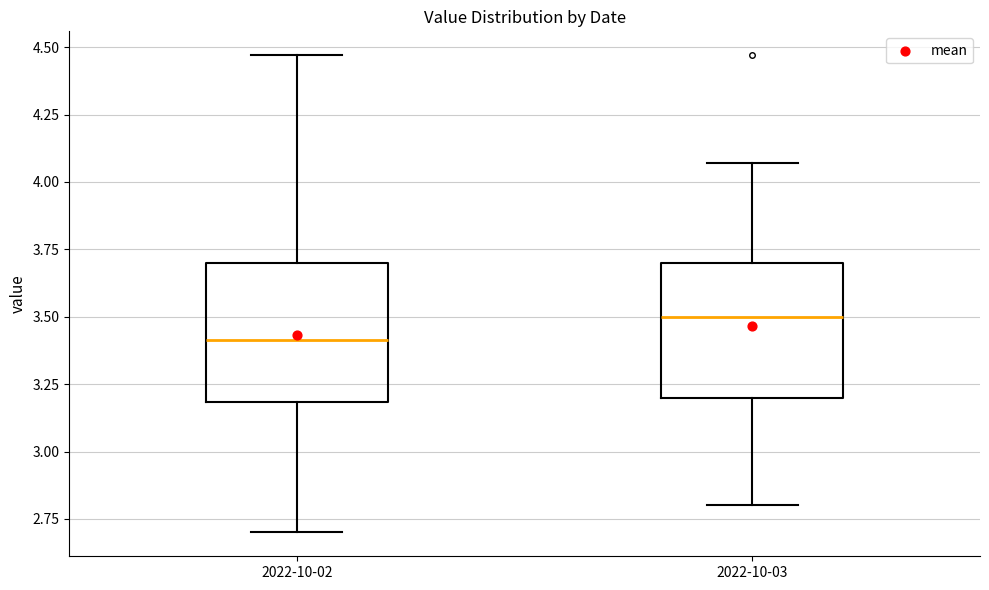

Reading left to right, read every box against the y-axis: the position of its median line, the range the box covers, and the ends of its whiskers. The values are not printed on the chart, so give them approximately, as read against the axis.

2022-10-02: median 3.40, box 3.20 to 3.70, whiskers 2.70 to 4.45
2022-10-03: median 3.50, box 3.20 to 3.70, whiskers 2.80 to 4.05